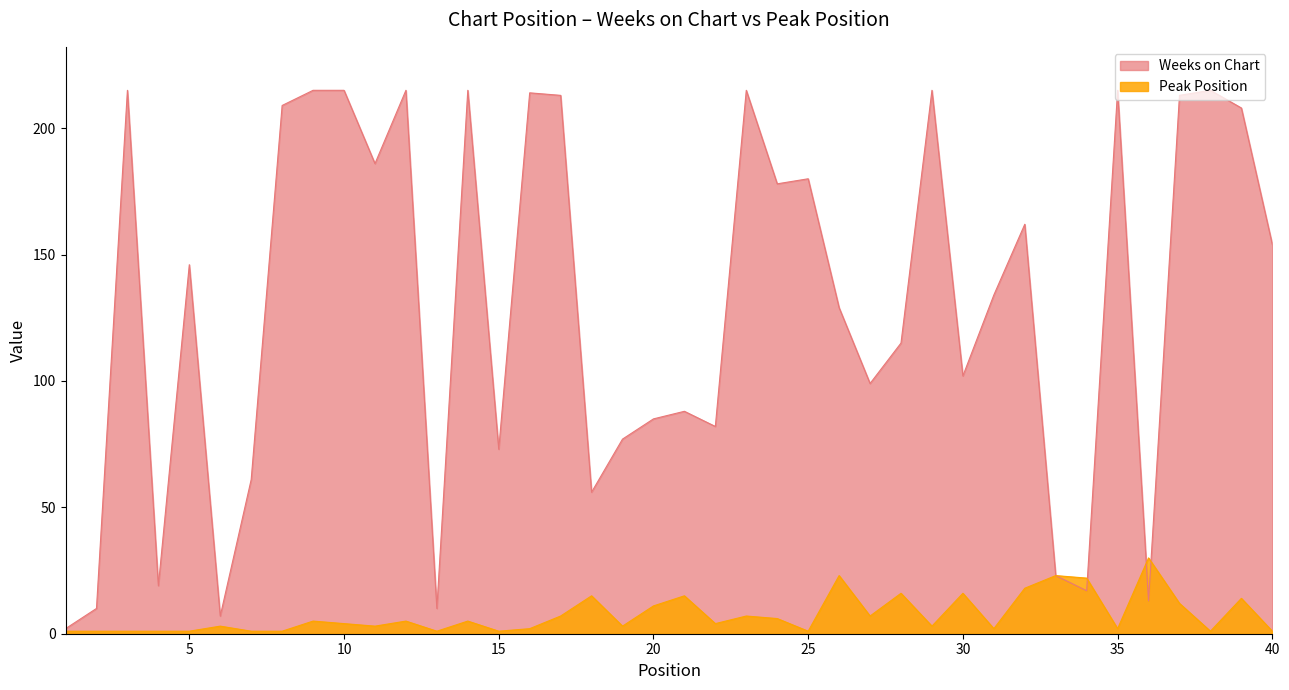

After their last crossing, which series has the higher values: Peak Position or Weeks on Chart?

Weeks on Chart